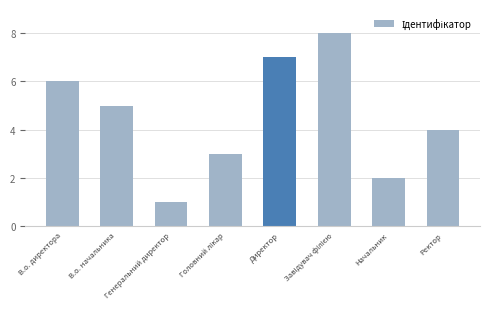

Read the value at В.о. директора.

6